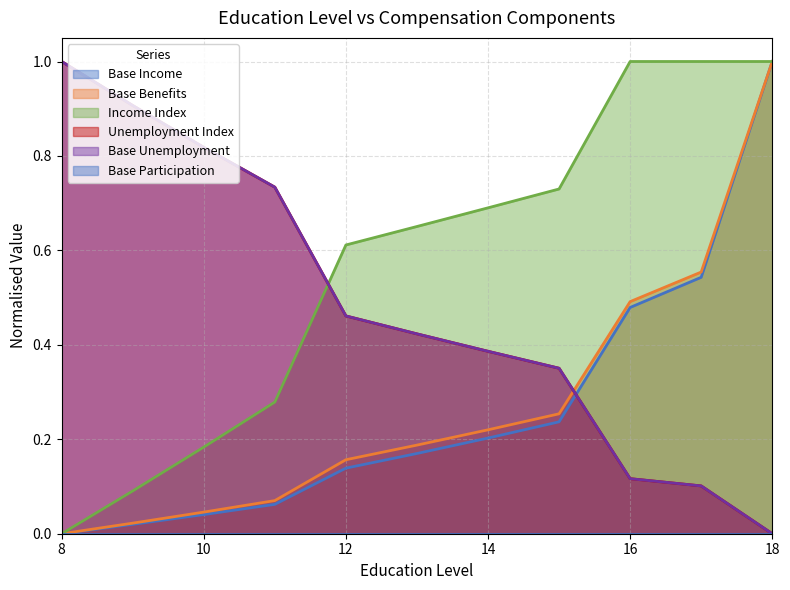

Which has a higher value, 8 or 10?

10